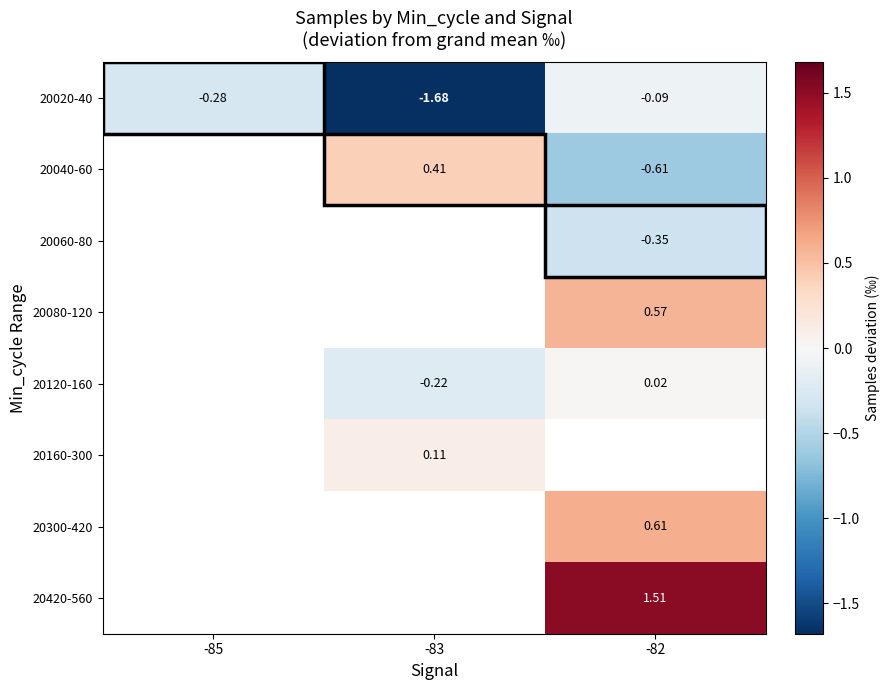

How many values in 20040-60 are below zero?

1